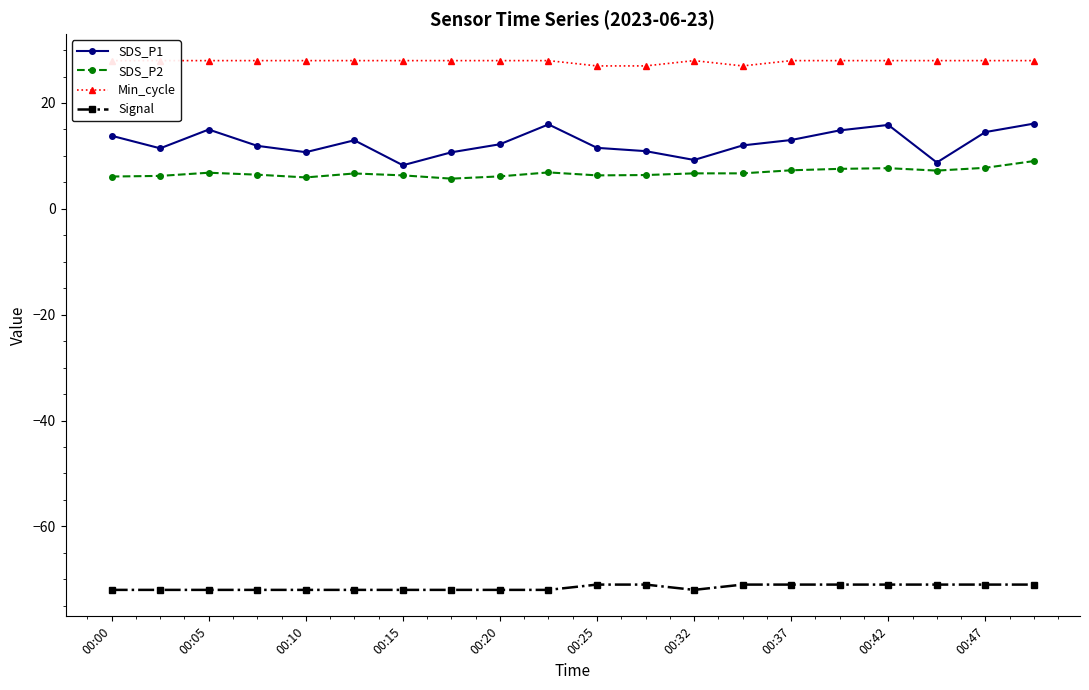

Does the chart have visible grid lines?

No